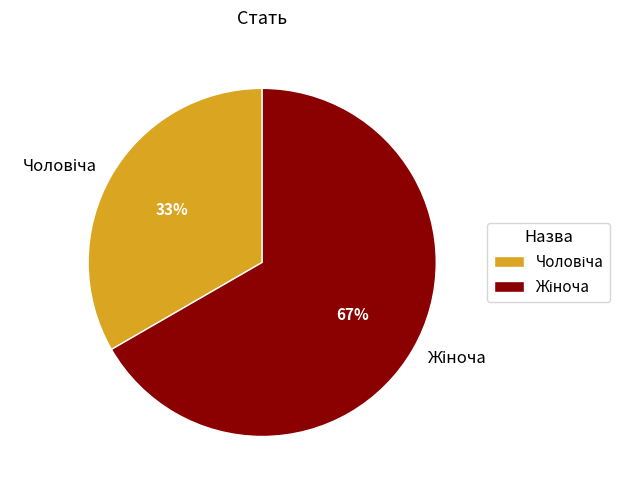

Is there any slice that represents more than half of the pie?

Yes